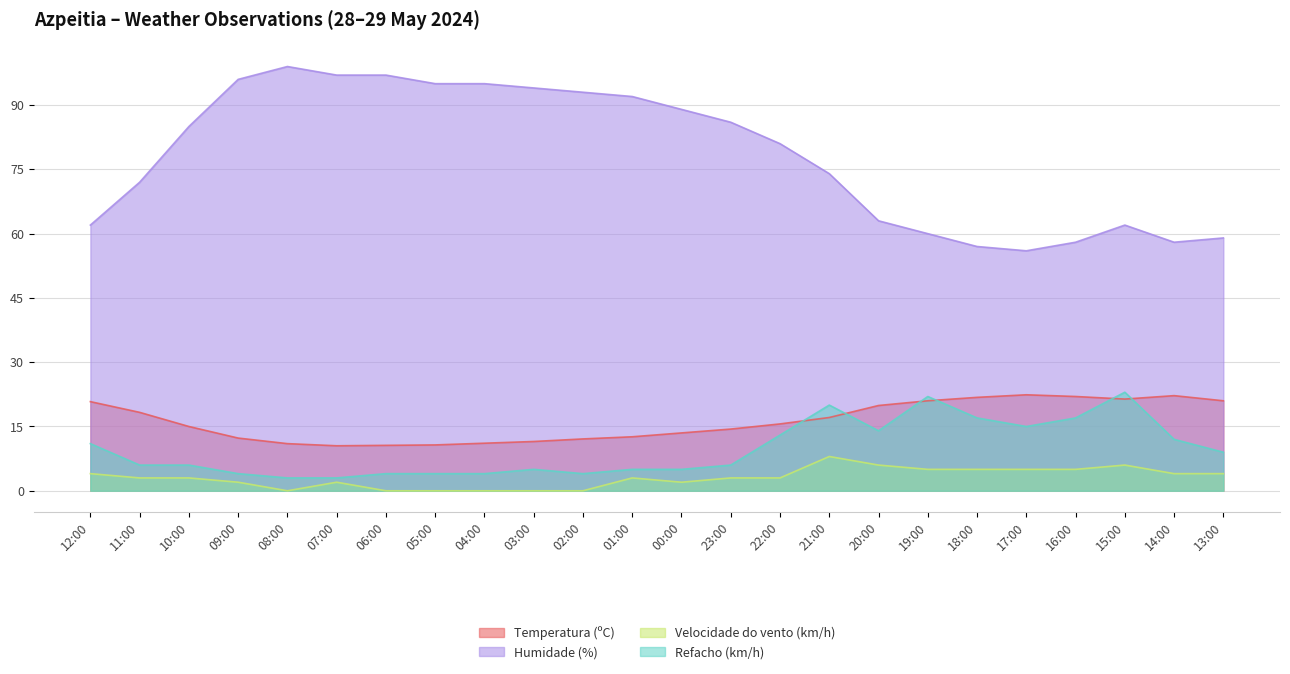

At which label is Humidade (%) closest to 77?

21:00